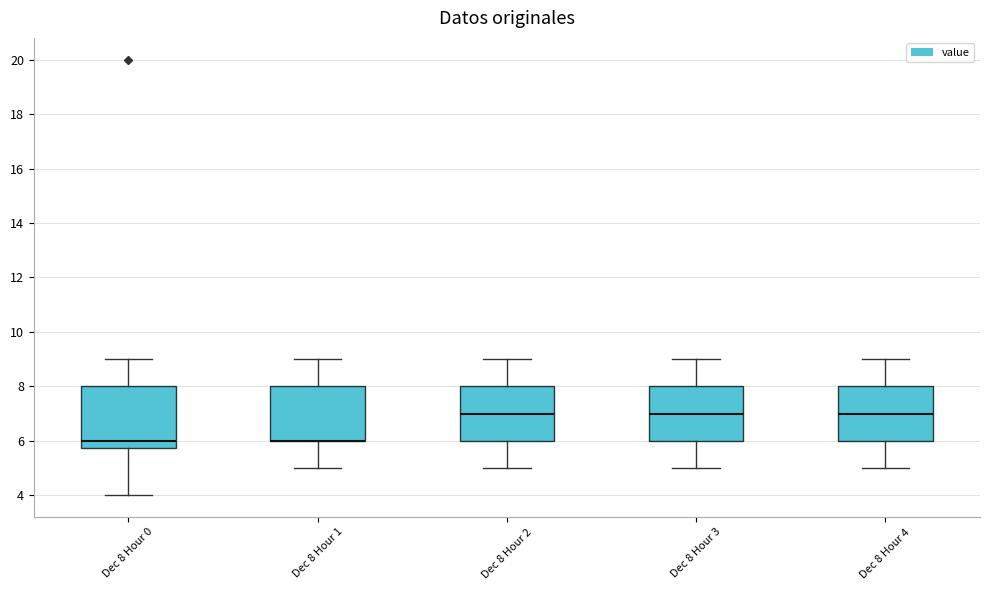

Reading left to right, transcribe this box plot: for each box, give where its median line is, the range the box spans, and where its two whiskers end, as read against the y-axis. The values are not printed on the chart, so give them approximately, as read against the axis.

Dec 8 Hour 0: median 6.0, box 5.8 to 8.0, whiskers 4.0 to 9.0
Dec 8 Hour 1: median 6.0 (drawn on the box's lower edge), box 6.0 to 8.0, whiskers 5.0 to 9.0
Dec 8 Hour 2: median 7.0, box 6.0 to 8.0, whiskers 5.0 to 9.0
Dec 8 Hour 3: median 7.0, box 6.0 to 8.0, whiskers 5.0 to 9.0
Dec 8 Hour 4: median 7.0, box 6.0 to 8.0, whiskers 5.0 to 9.0